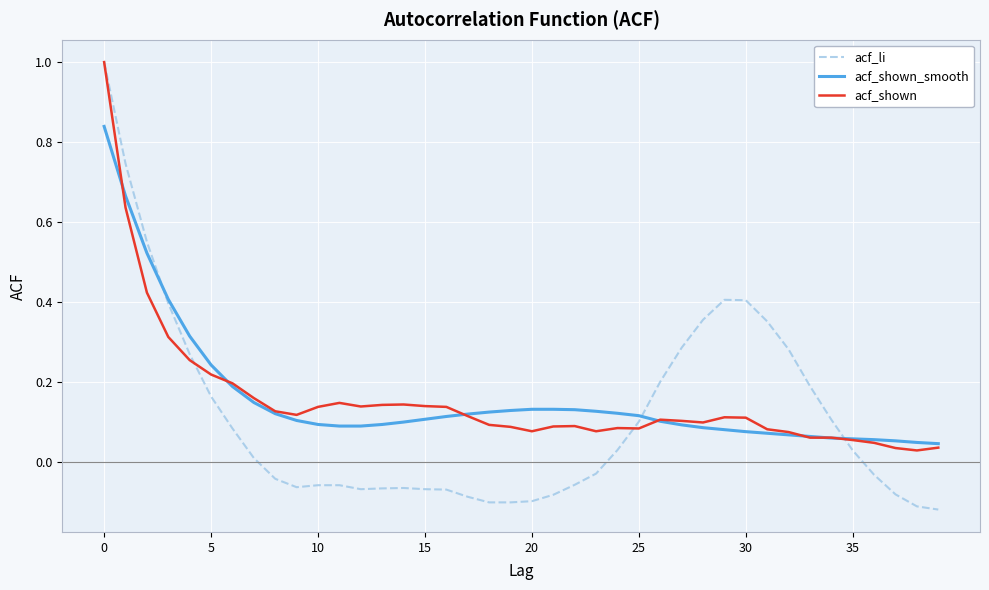

Which series has the largest range (max minus min)?

acf_li